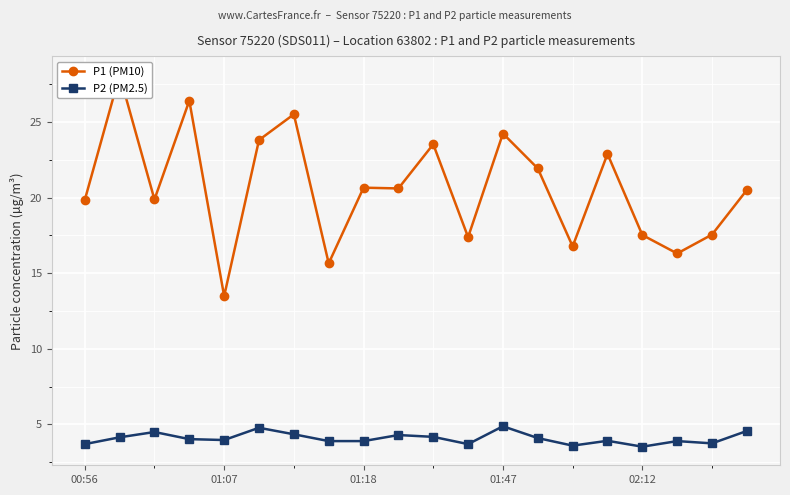

What is the lowest value of the P2 (PM2.5) series?

3.5